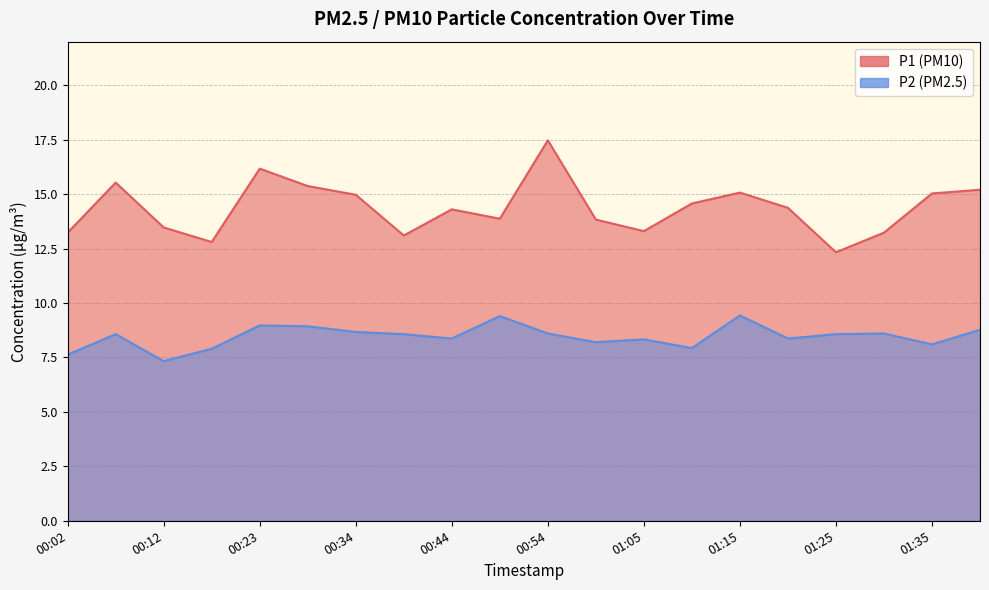

How many lines are shown in the chart?

2